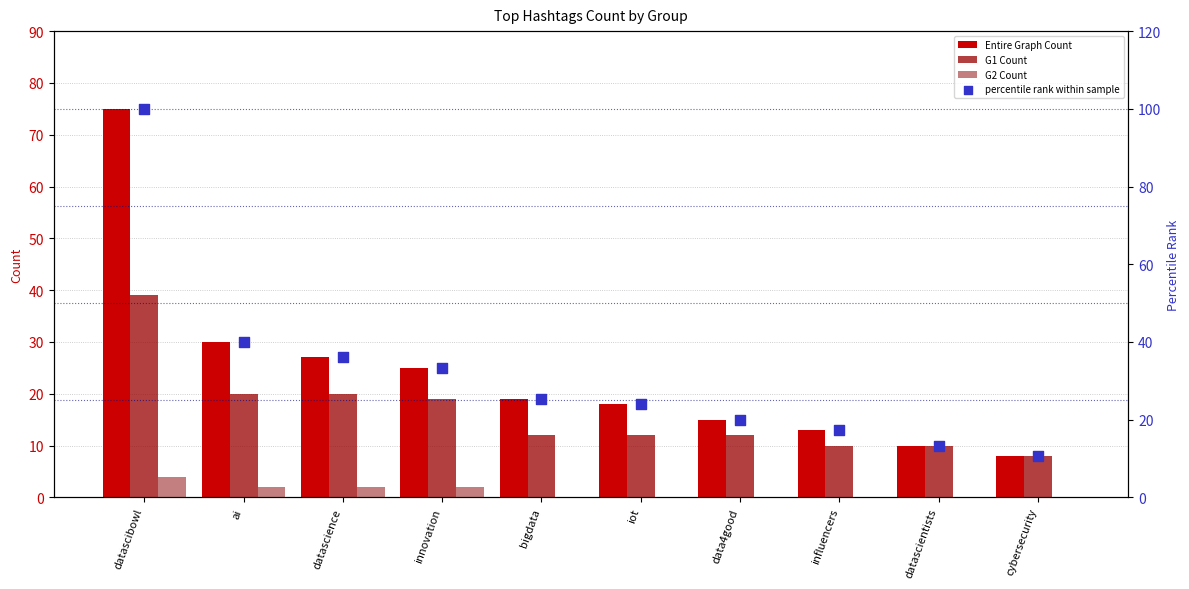

At which category is the sum across all series the highest?

datascibowl